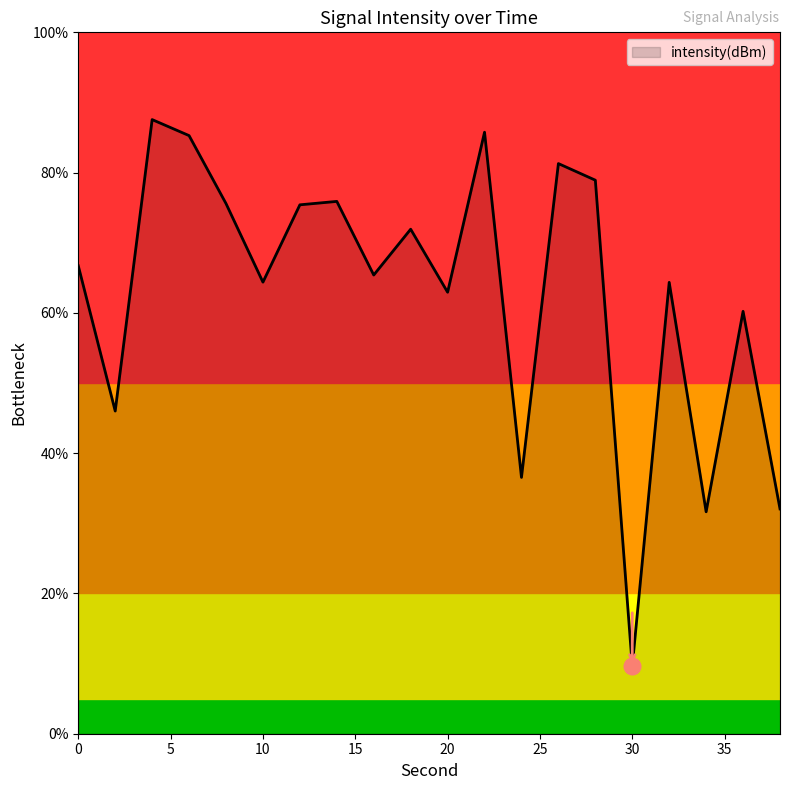

What is the difference between the maximum and minimum values?

77.9